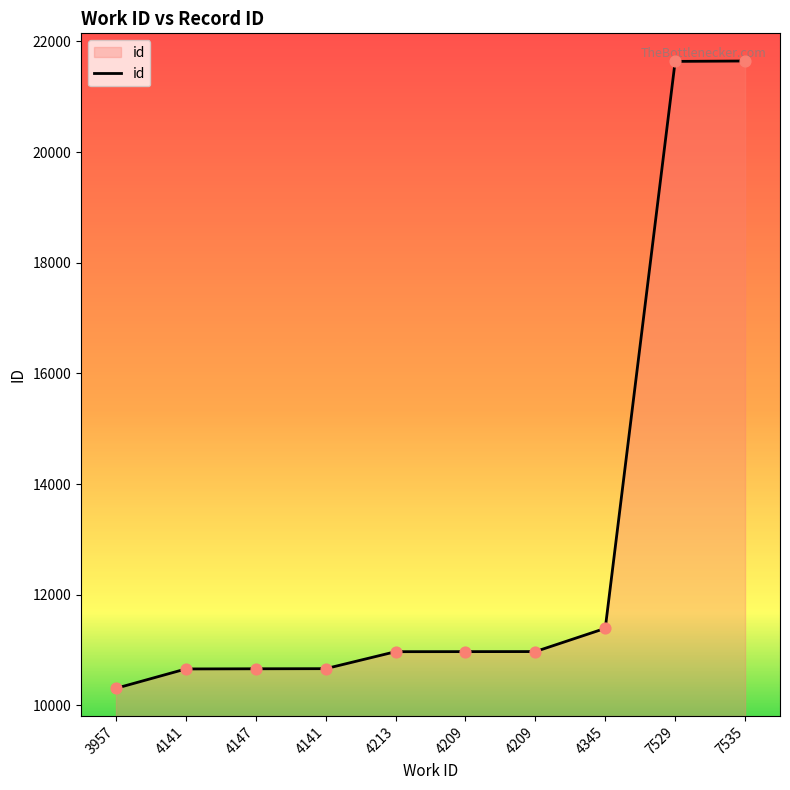

Which has a higher value, 4209 or 7535?

7535